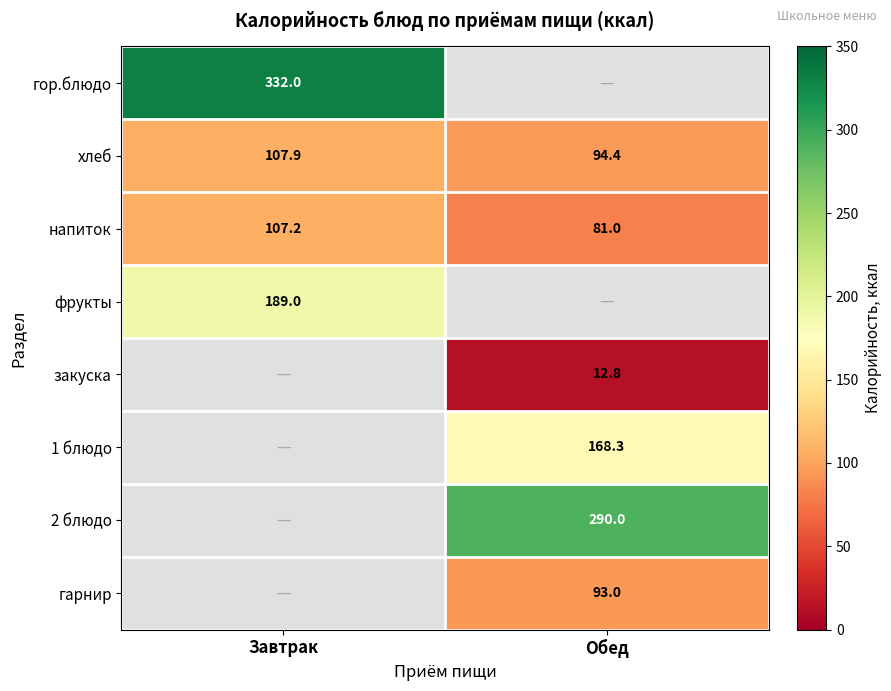

List the labels in order of напиток value, smallest first.

Обед, Завтрак